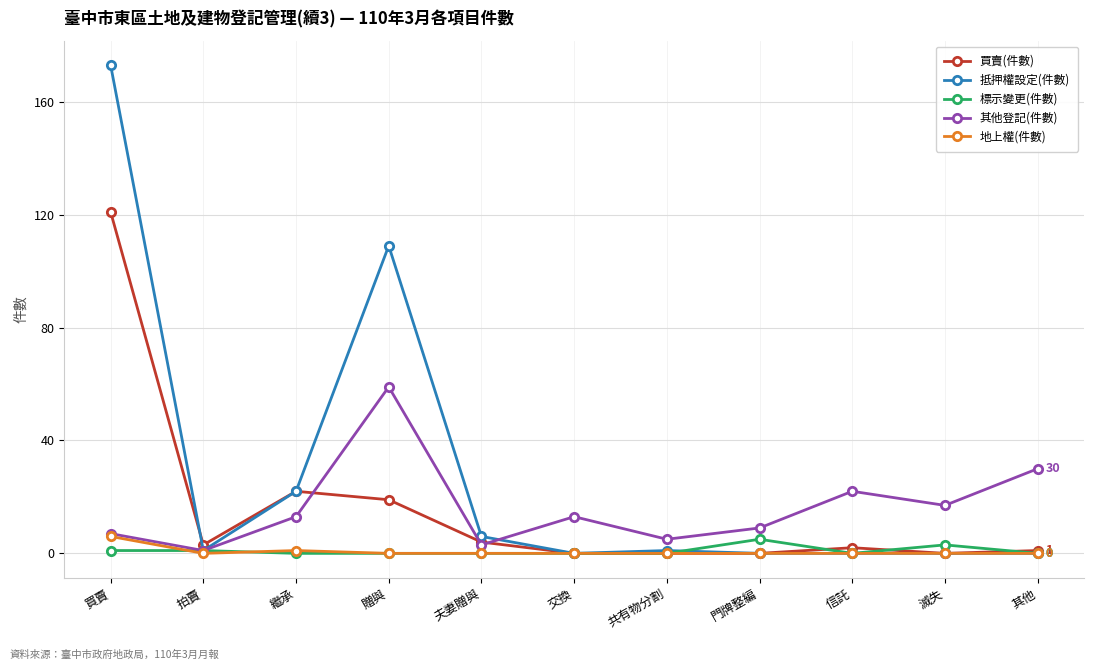

The value of 標示變更(件數) at 繼承 is 0. True or false?

True